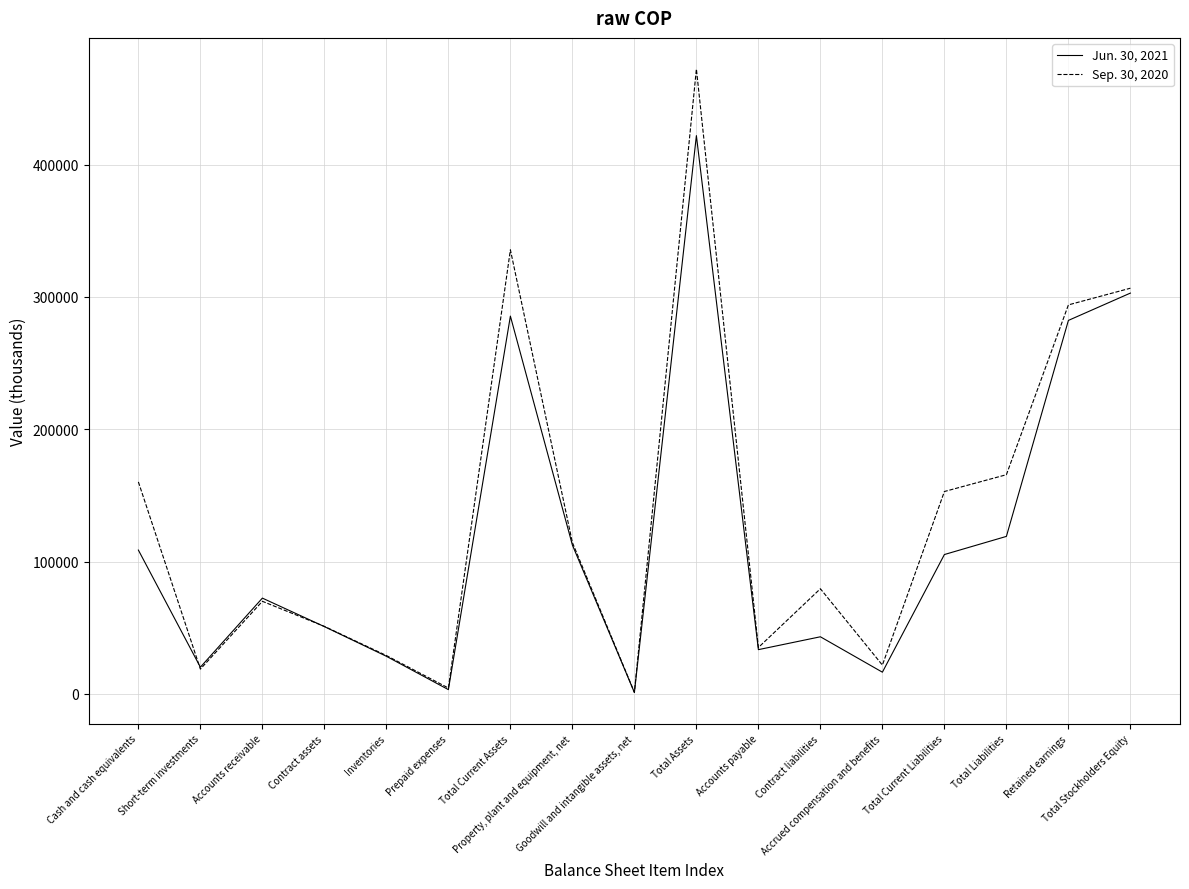

What position from the right is Total Liabilities?

3